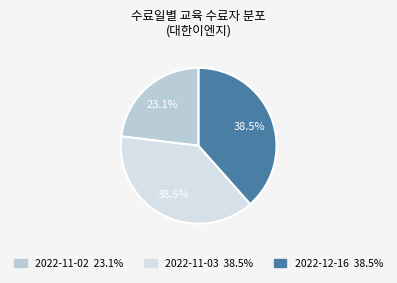

Which slice is the smallest?

2022-11-02